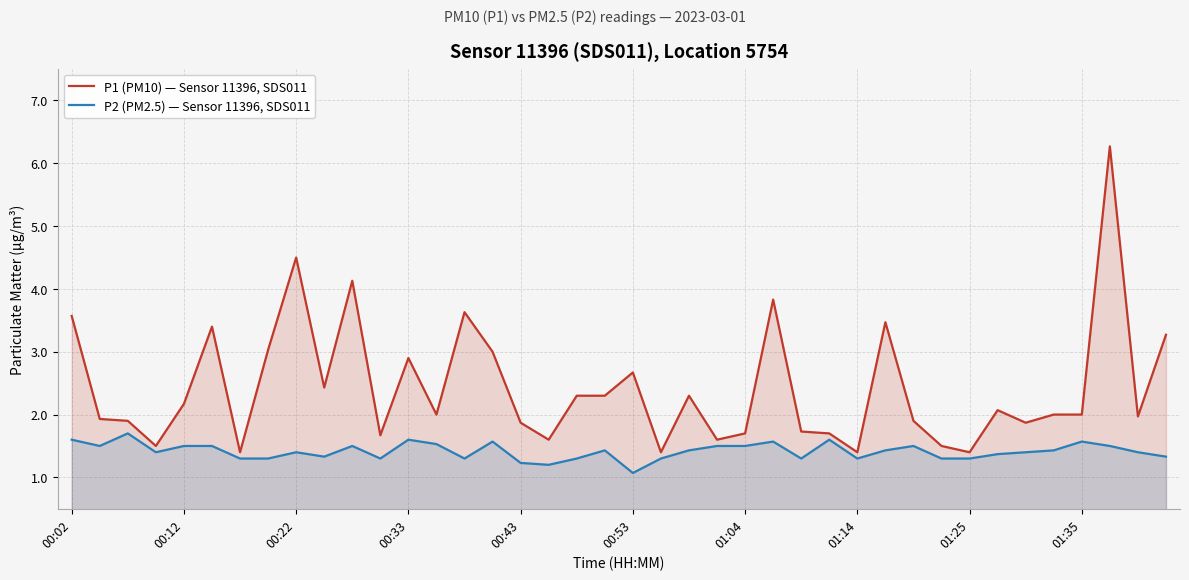

The value of P2 (PM2.5) — Sensor 11396, SDS011 at 00:43 is 1.2. True or false?

True